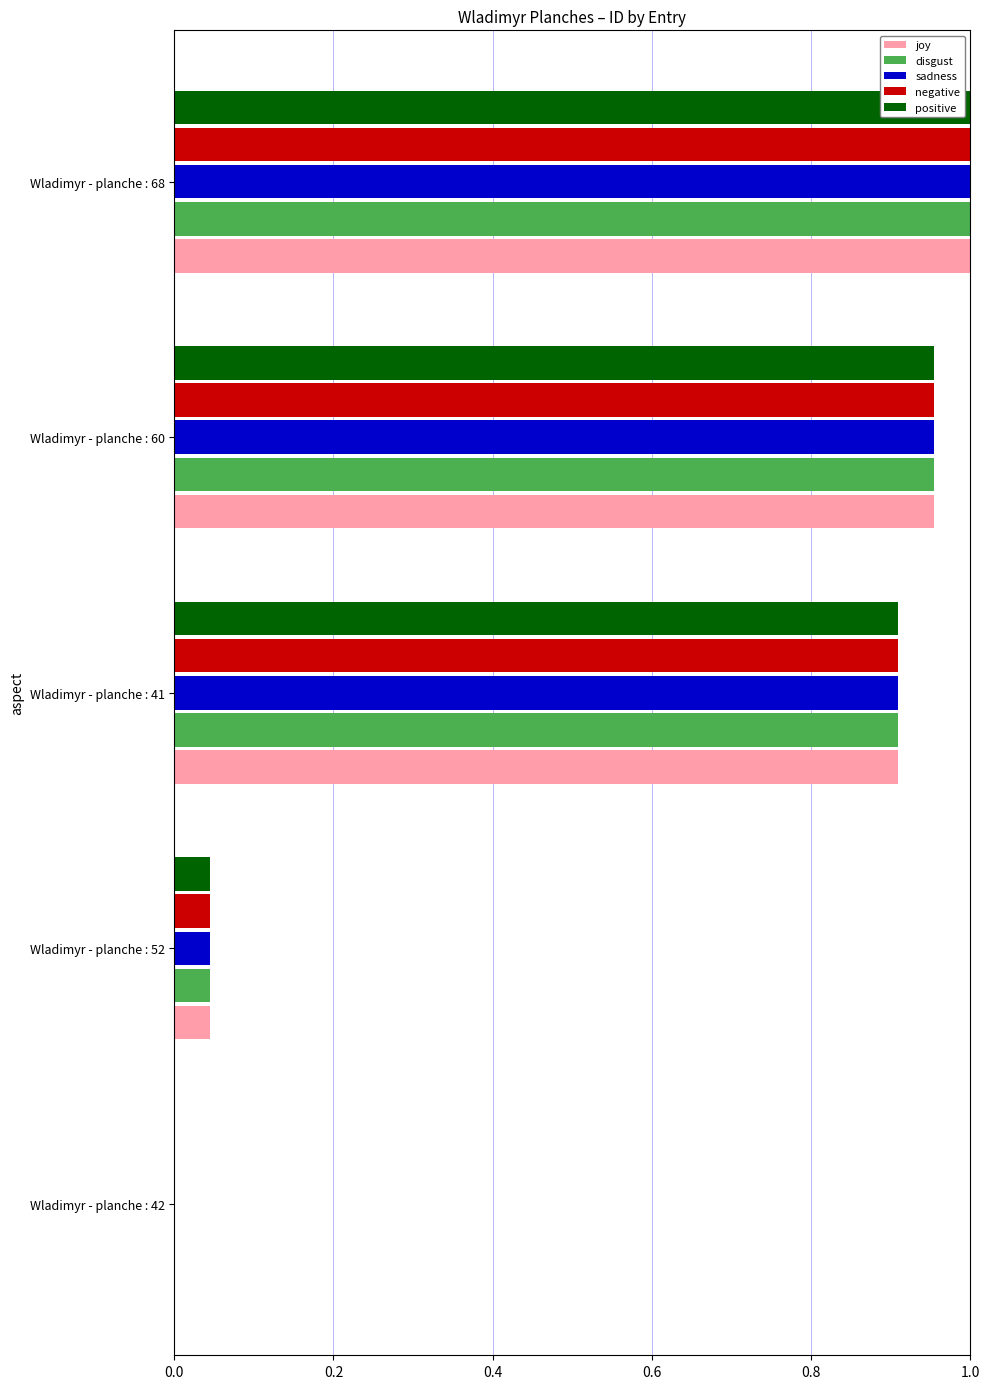

At which category is the sum across all series the highest?

Wladimyr - planche : 68